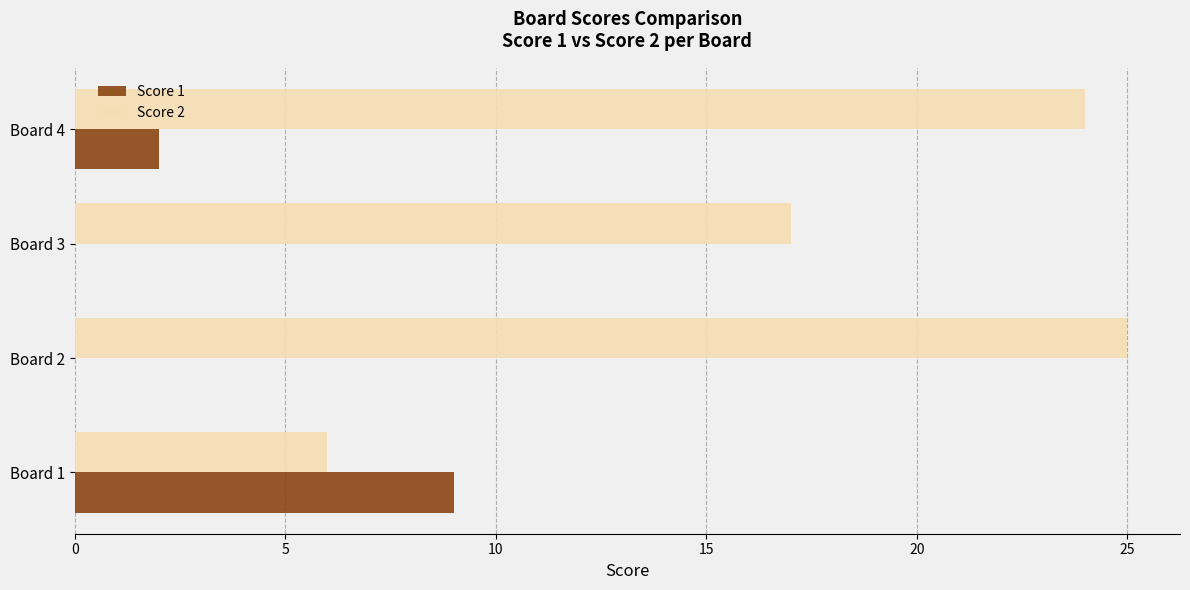

Which series has the widest spread of values?

Score 2